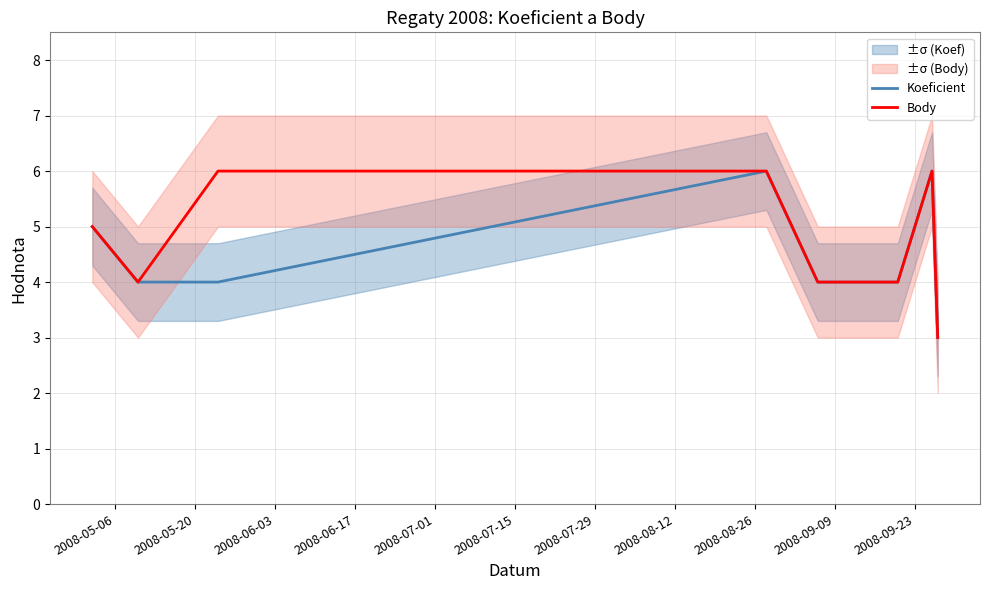

How many lines are shown in the chart?

2